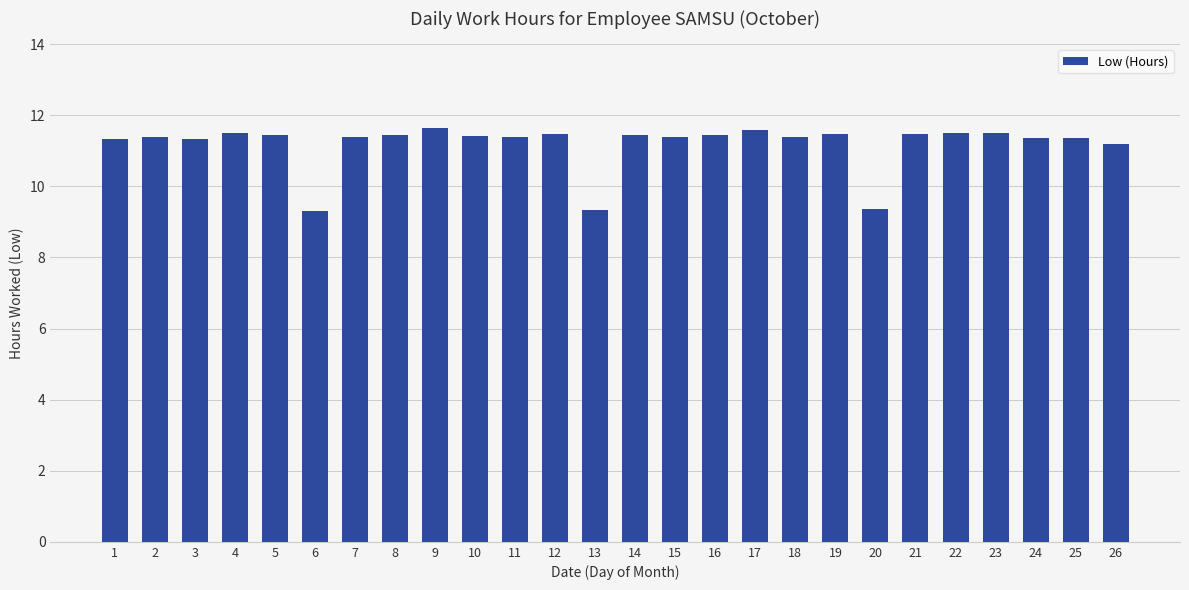

At which label does the data first exceed 11?

1